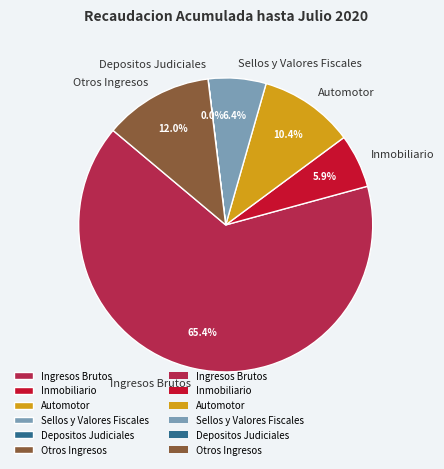

What percentage is the Sellos y Valores Fiscales slice, to the nearest percent?

6%